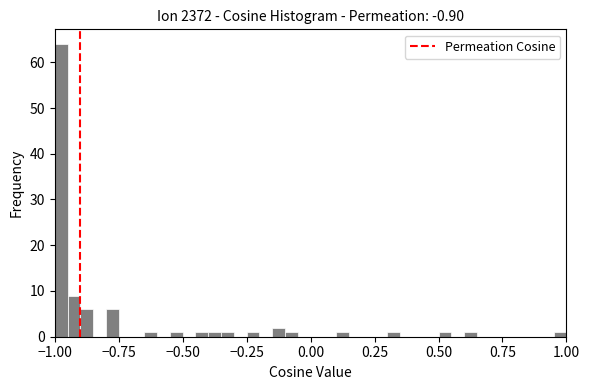

Read against the x-axis, roughly where is the centre of the tallest bar?

-0.95